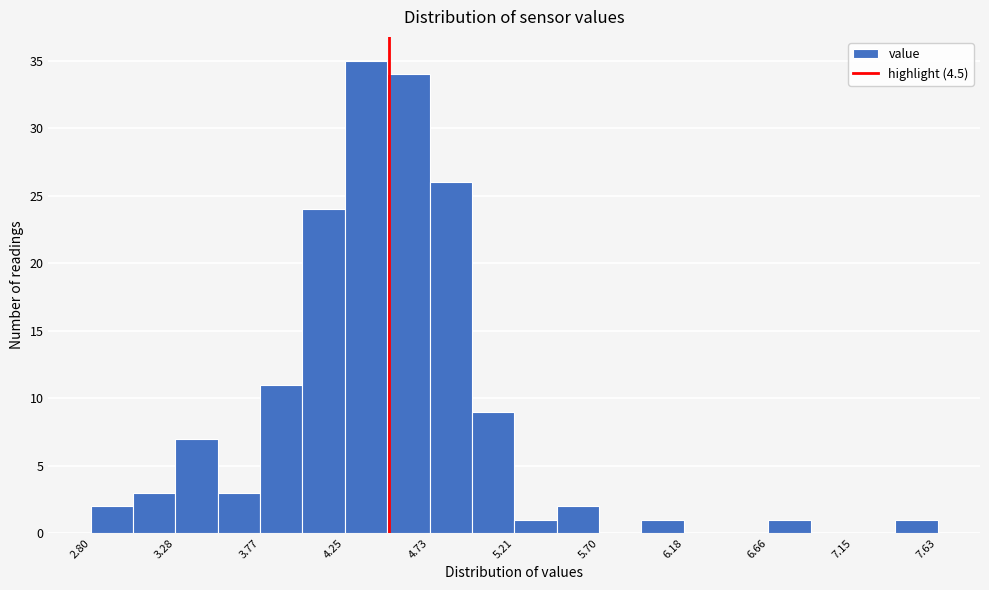

Reading left to right, transcribe this chart: for each bar, give the range it covers on the x-axis and its height. Neither the bar edges nor the heights are printed on the chart, so give them approximately, as read against the axes.

2.80 to 3.05: 2
3.05 to 3.30: 3
3.30 to 3.50: 7
3.50 to 3.75: 3
3.75 to 4.00: 11
4.00 to 4.25: 24
4.25 to 4.50: 35
4.50 to 4.75: 34
4.75 to 4.95: 26
4.95 to 5.20: 9
5.20 to 5.45: 1
5.45 to 5.70: 2
5.70 to 5.95: 0
5.95 to 6.20: 1
6.20 to 6.40: 0
6.40 to 6.65: 0
6.65 to 6.90: 1
6.90 to 7.15: 0
7.15 to 7.40: 0
7.40 to 7.65: 1